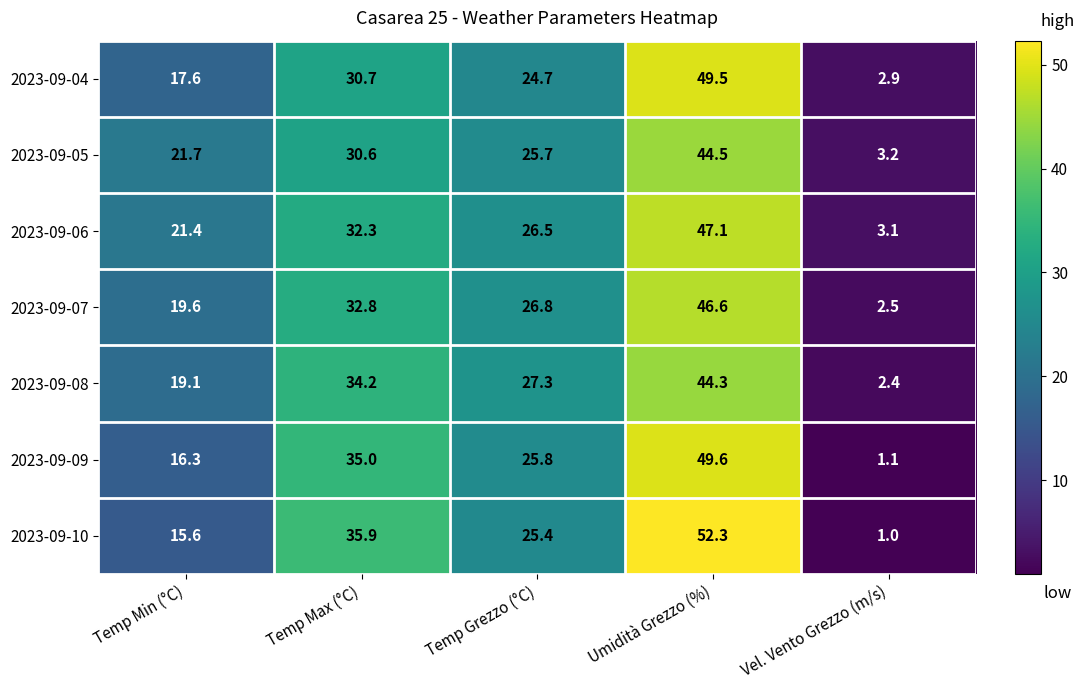

What is the difference between the highest and lowest values at Temp Grezzo (°C)?

2.6